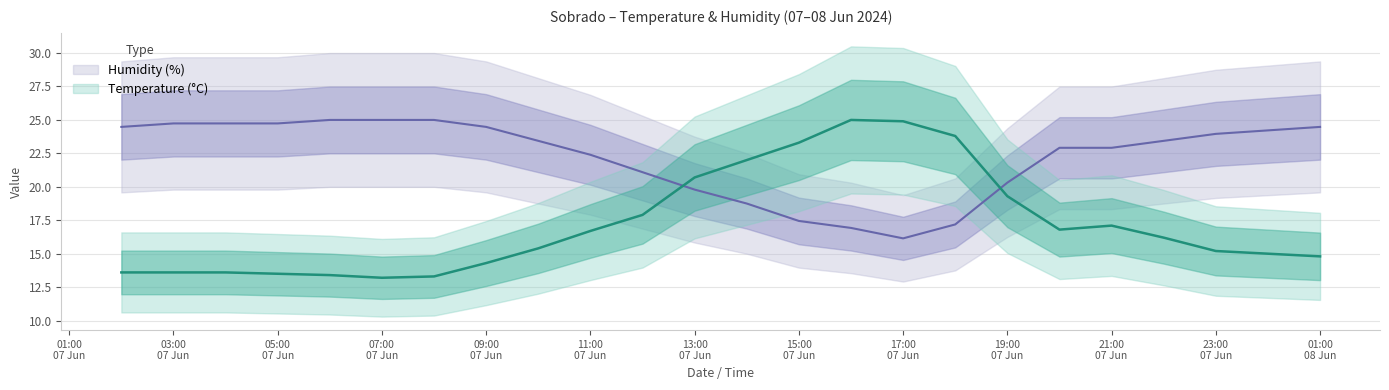

What is the value of the Temperature (C) point at the 23rd from the left?

15.0